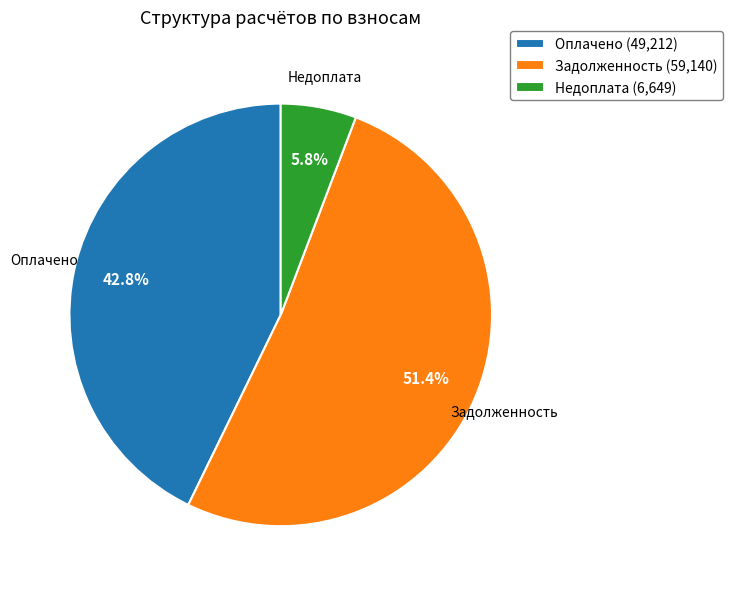

Which slice is the largest?

Задолженность (59,140)